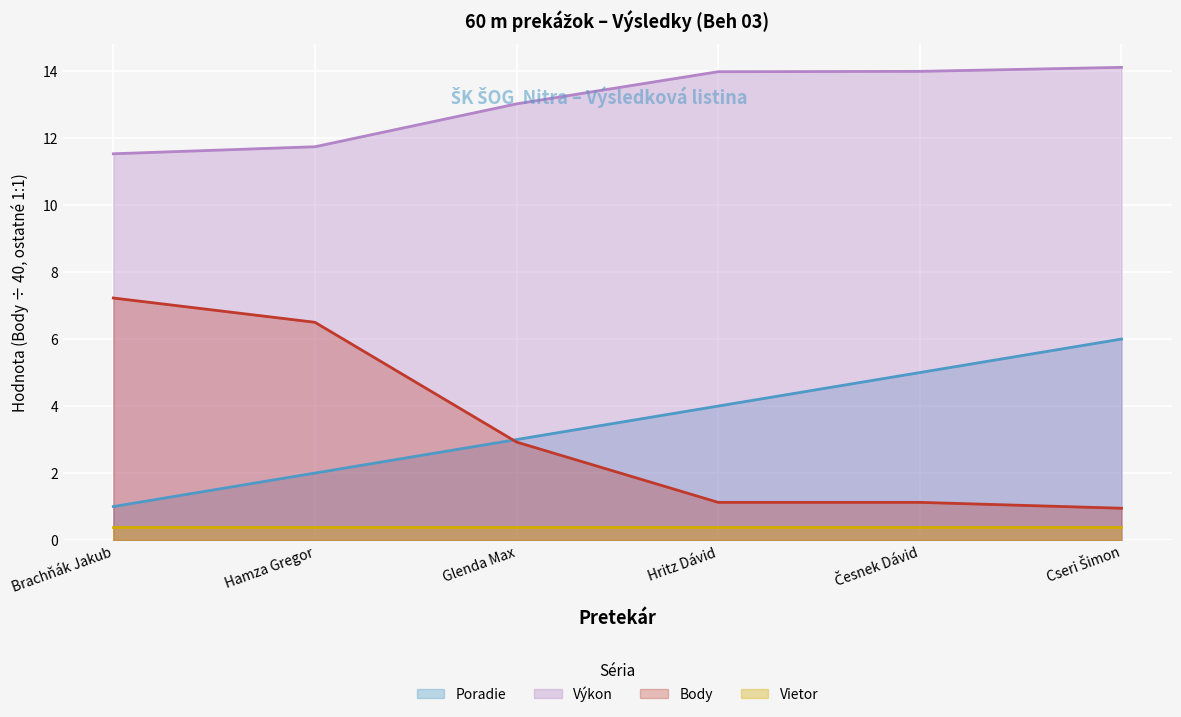

Is the value of Poradie at Hritz Dávid greater than the value of Výkon at Česnek Dávid?

No